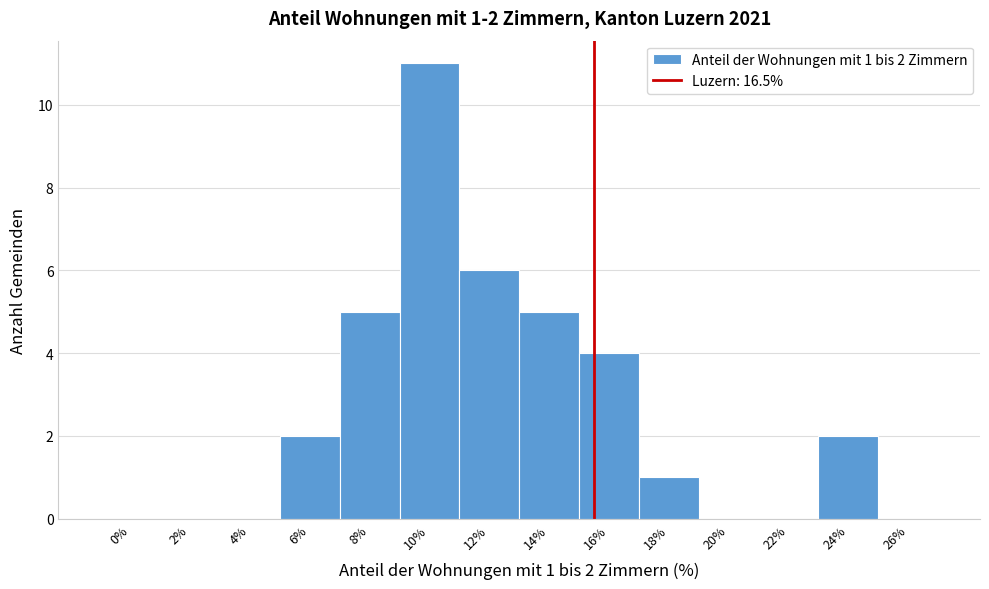

Reading left to right, extract all data points from this chart.

0%=0	2%=0	4%=0	6%=2	8%=5	10%=11	12%=6	14%=5	16%=4	18%=1	20%=0	22%=0	24%=2	26%=0